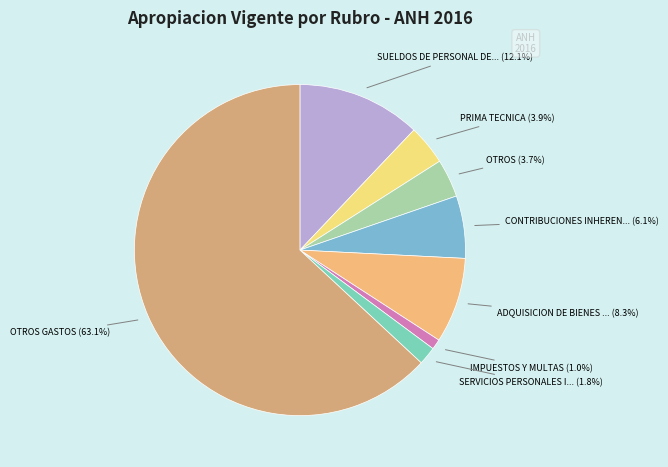

What is the largest slice in the pie chart?

OTROS GASTOS